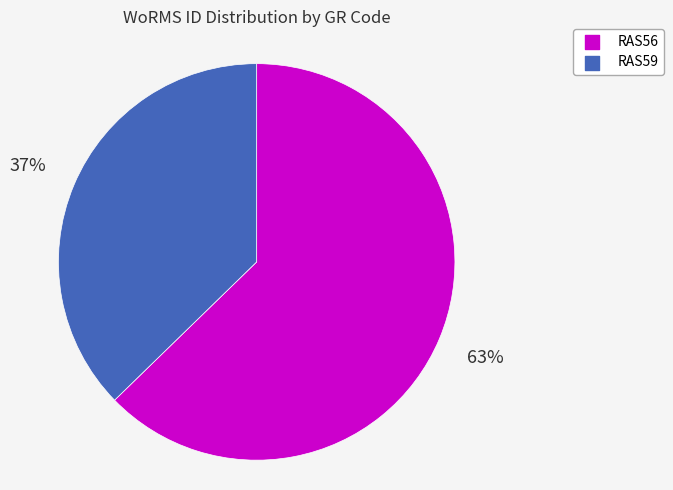

What is the ratio of the value at RAS59 to the value at RAS56?

0.6